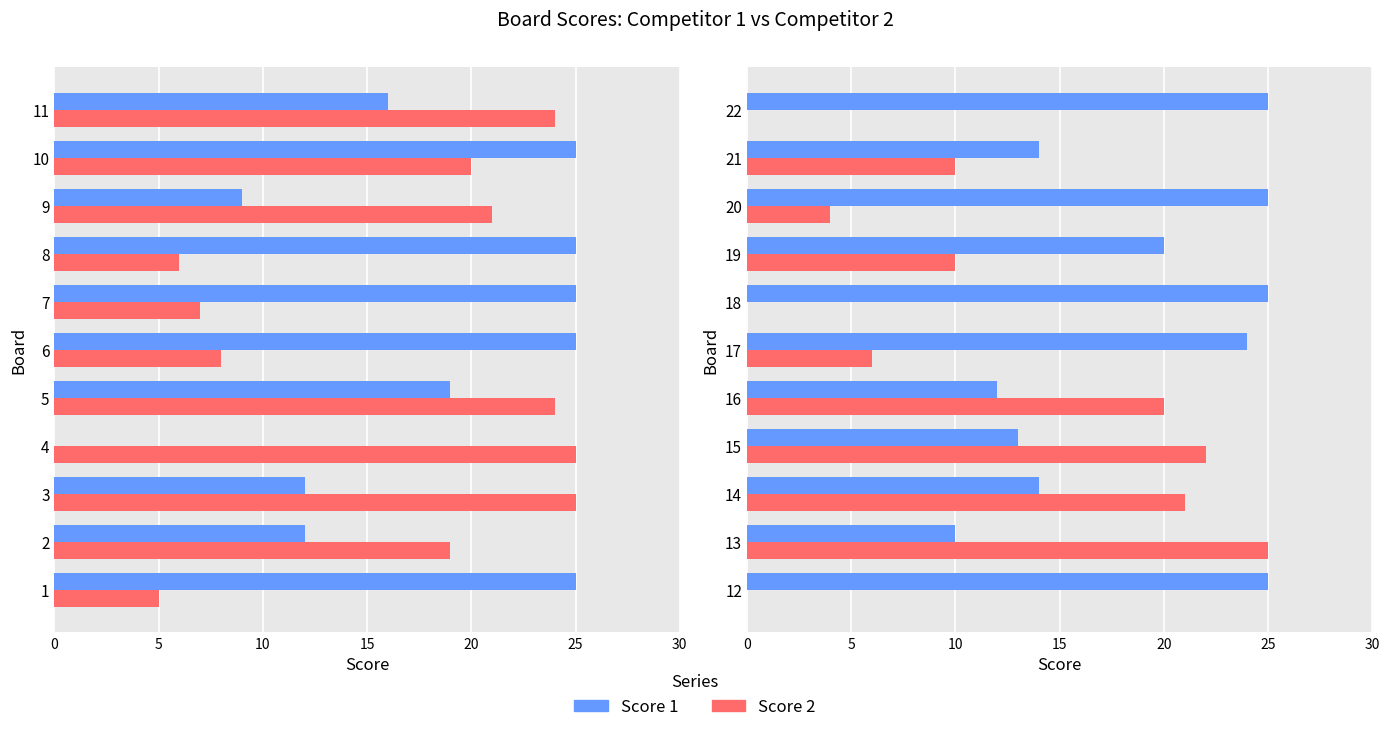

What is the average value of the Score 1 series?

19